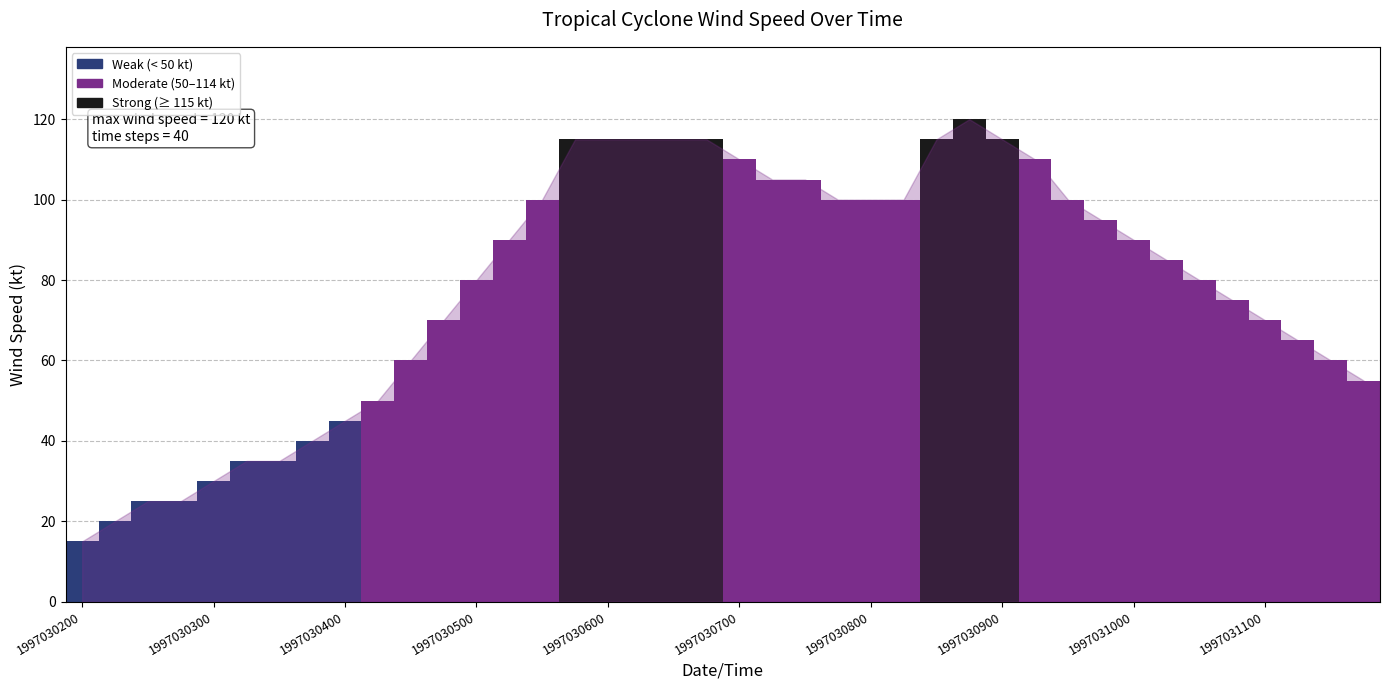

Reading left to right, transcribe all the data shown in this chart.

15	20	25	25	30	35	35	40	45	50	60	70	80	90	100	115	115	115	115	115	110	105	105	100	100	100	115	120	115	110	100	95	90	85	80	75	70	65	60	55